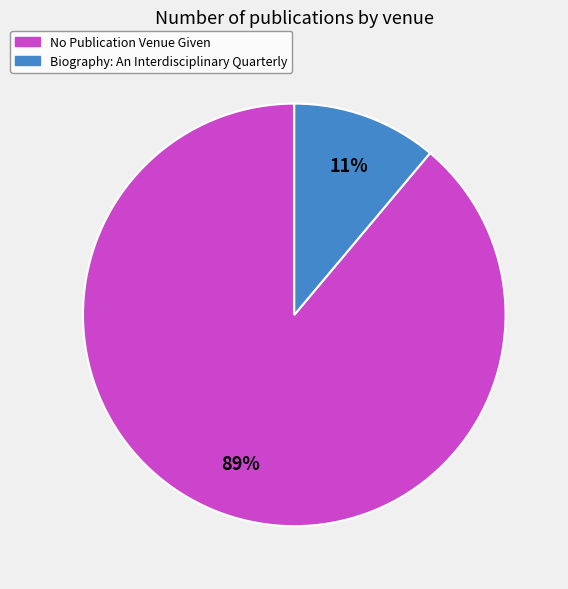

The Biography: An Interdisciplinary Quarterly slice represents 5% of the pie. True or false?

False